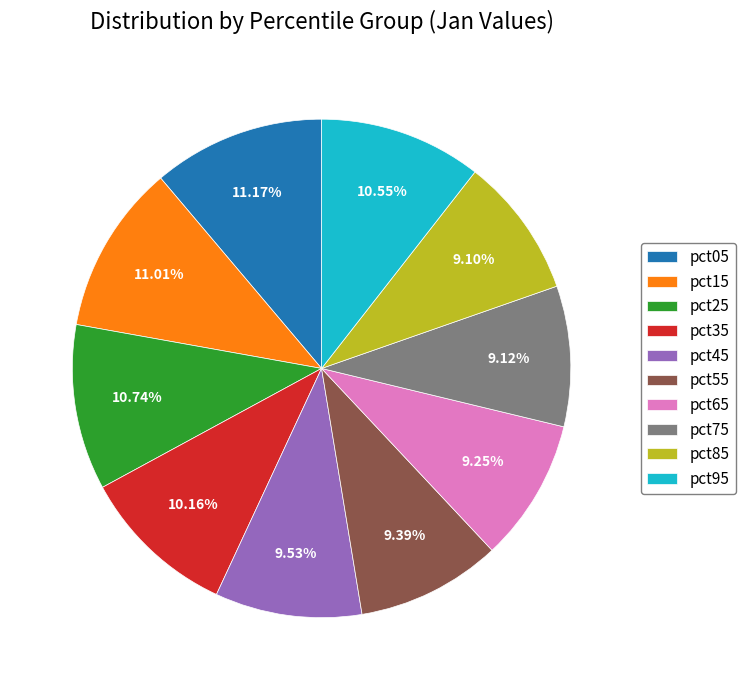

How many slices are in this pie chart?

10